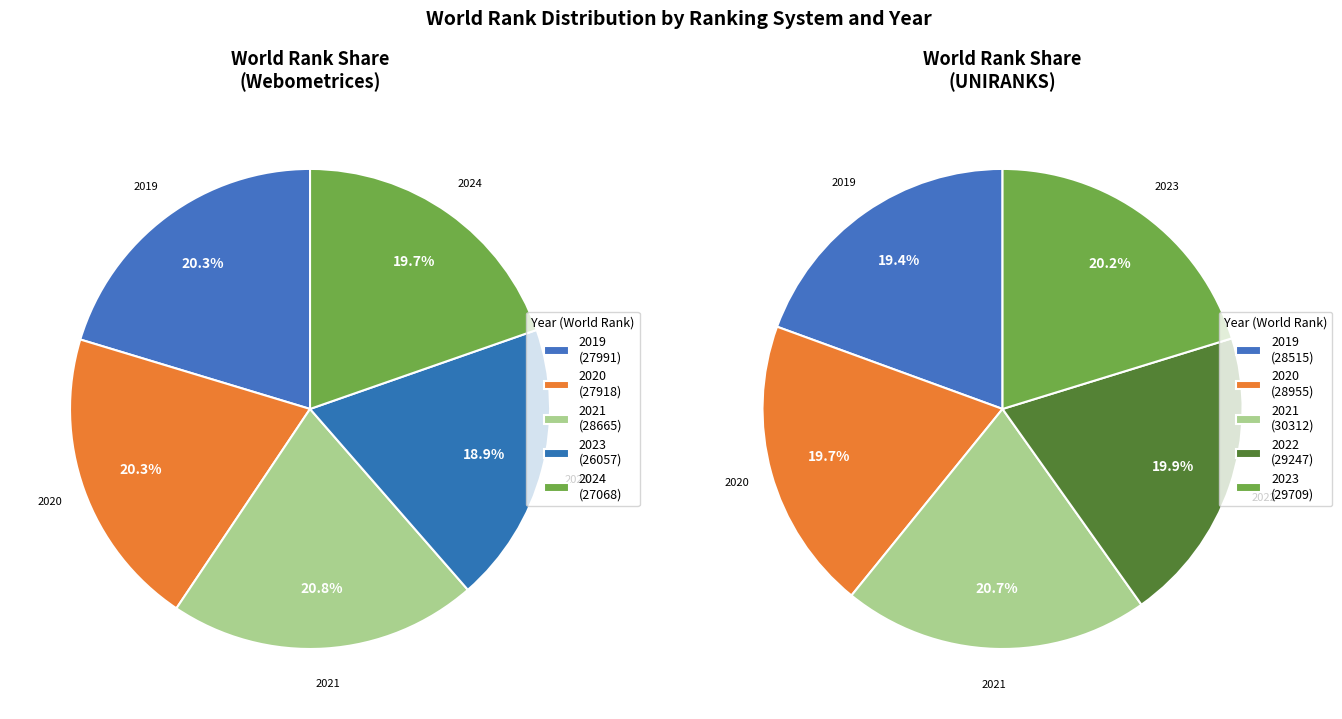

The Webometrices 2023 slice represents 1% of the pie. True or false?

False